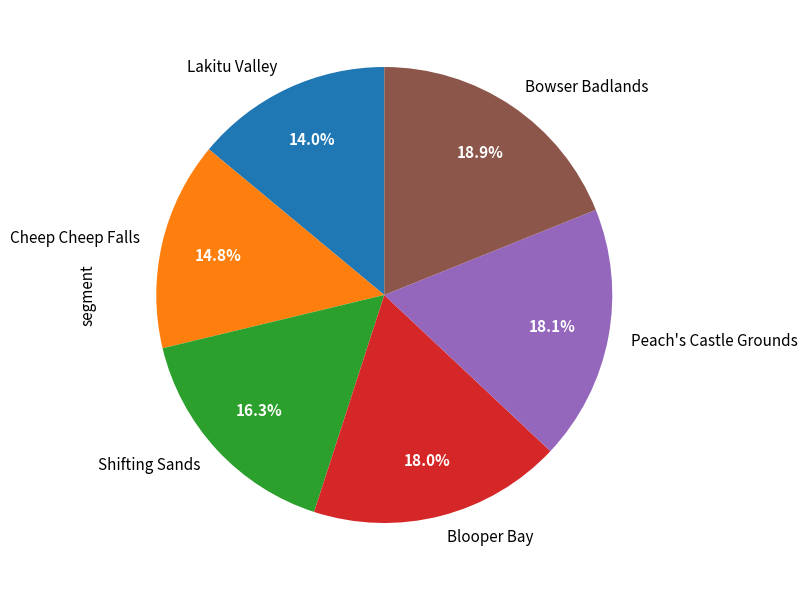

Which category has the smallest portion of the pie?

Lakitu Valley